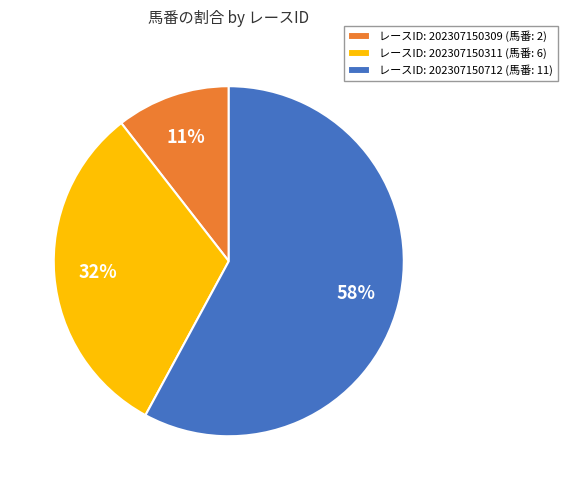

True or false: レースID: 202307150311 (馬番: 6) accounts for 45% of the total.

False